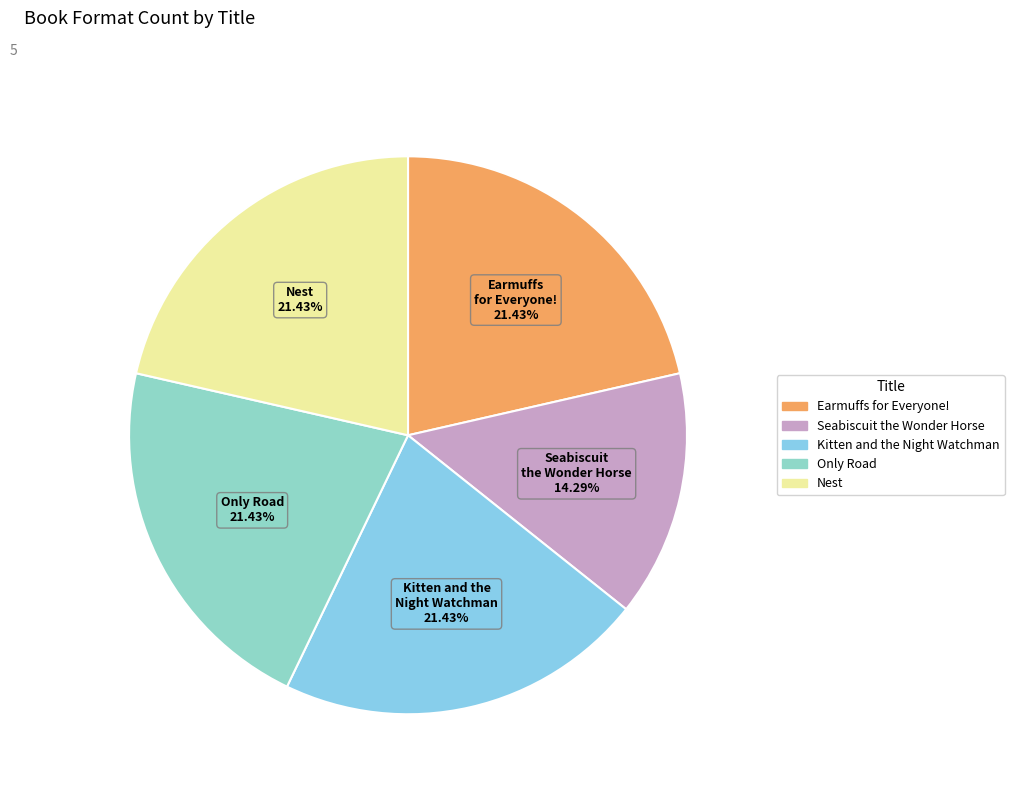

What percentage is the Earmuffs for Everyone! slice, to the nearest percent?

21%